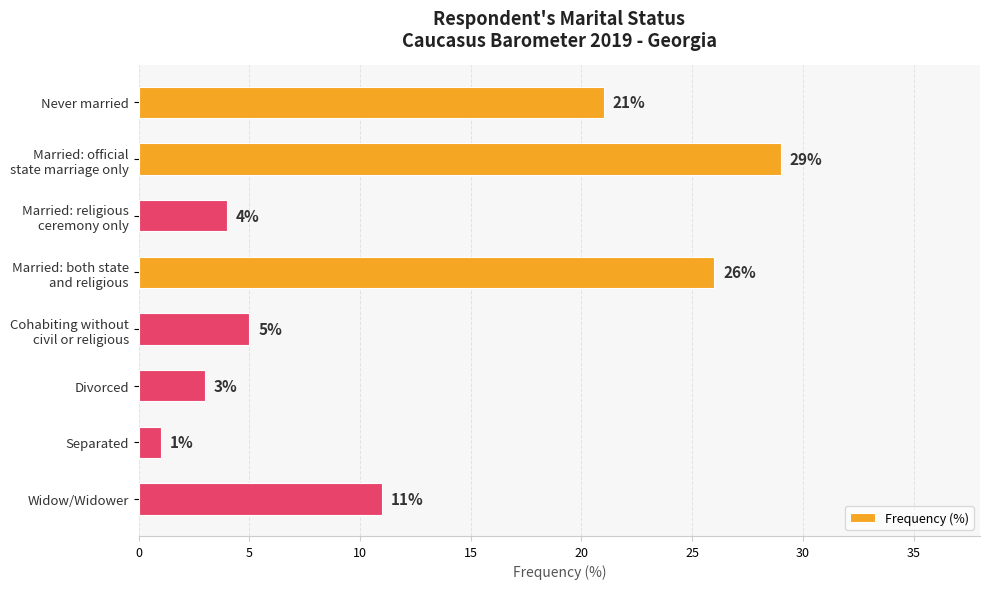

Reading top to bottom, what are all the values shown in this chart?

21	29	4	26	5	3	1	11